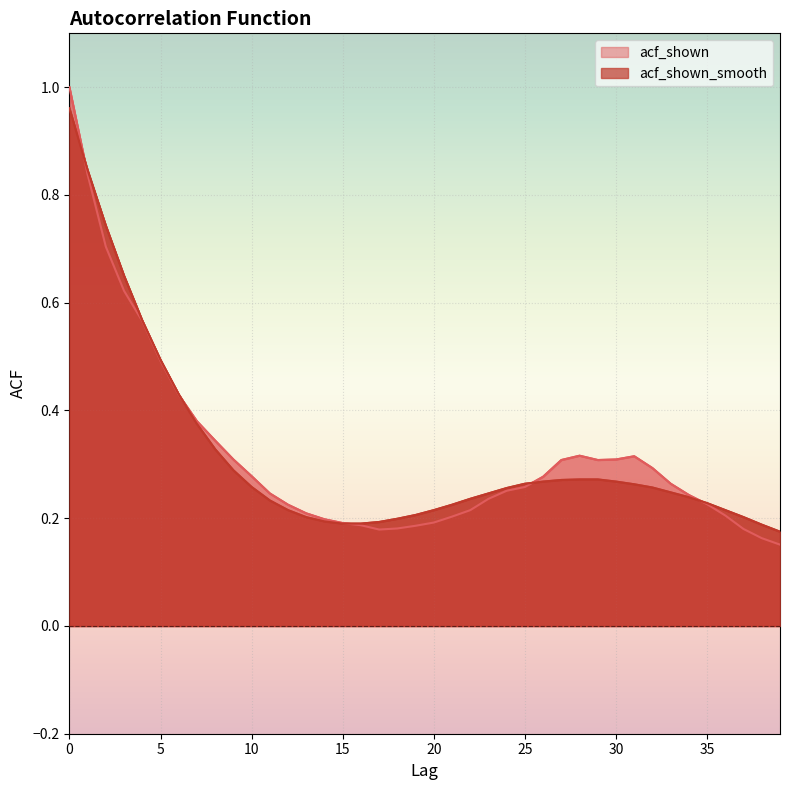

Is the value of acf_shown_smooth at 37 greater than the value of acf_shown at 27?

No